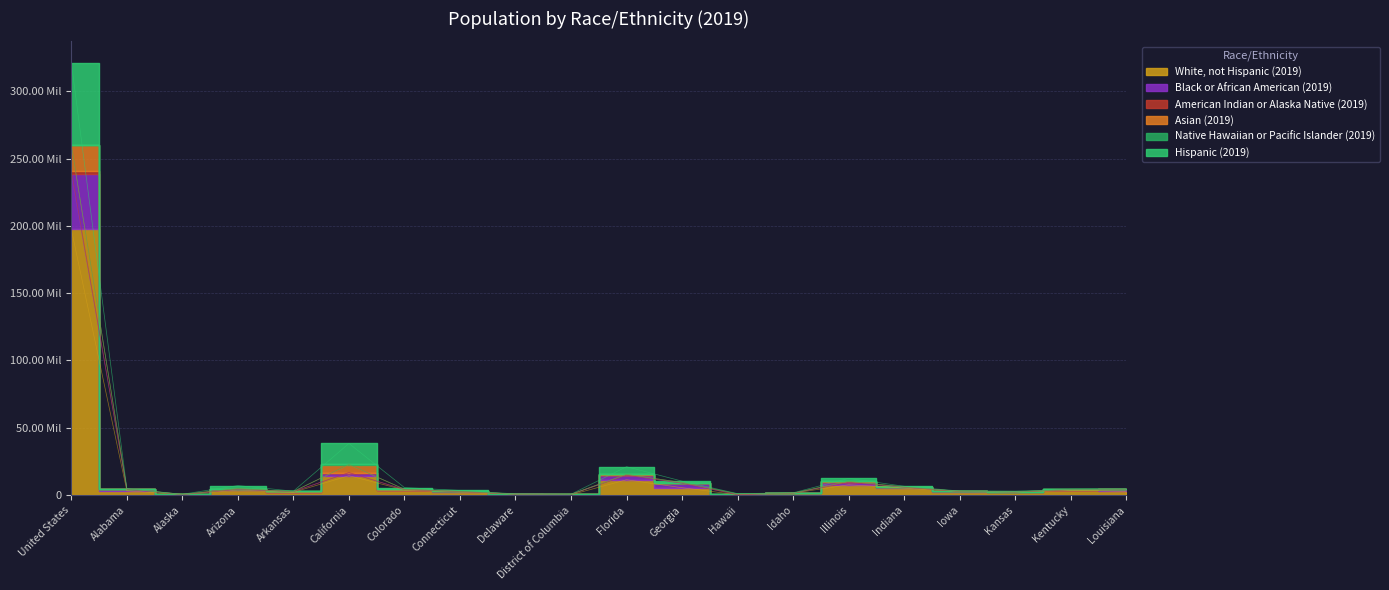

True or false: American Indian or Alaska Native (2019) has a value of 818010 at Delaware.

True